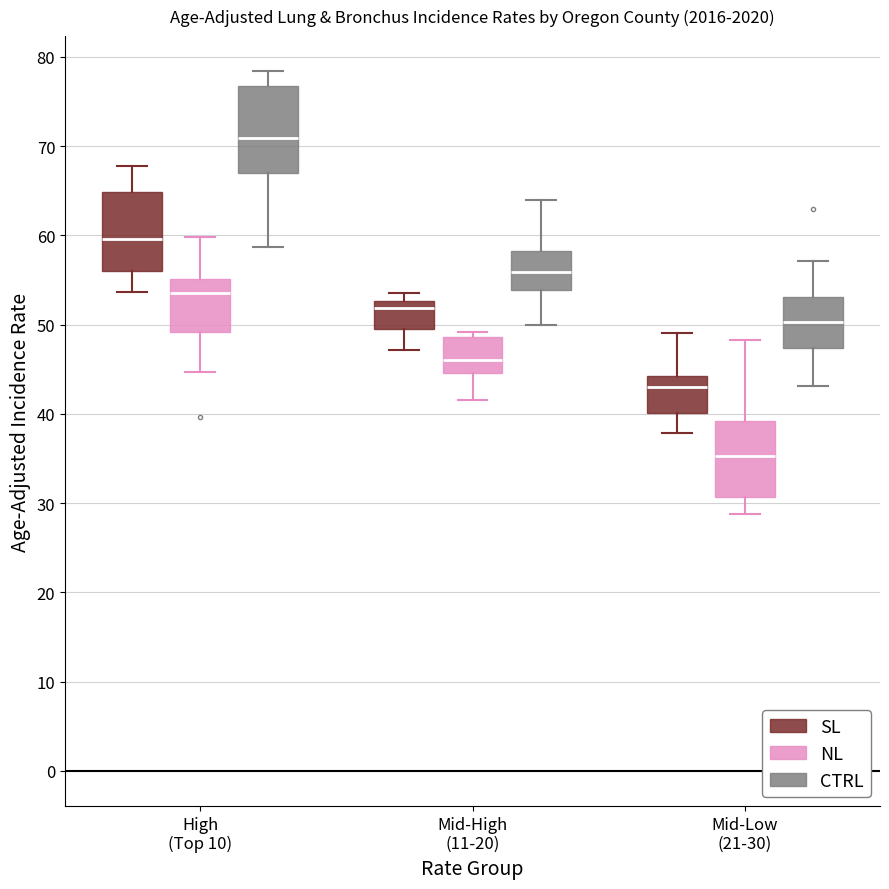

Where is the lower edge of the box for Mid-High (11-20) (NL) on the y-axis? The values are not printed on the chart, so give them approximately, as read against the axis.

45